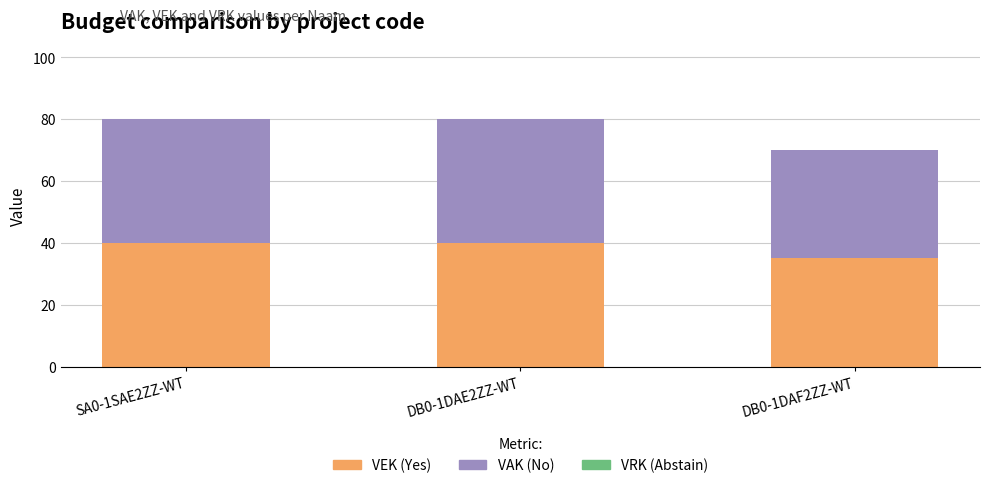

What is the total value across all series at SA0-1SAE2ZZ-WT?

80